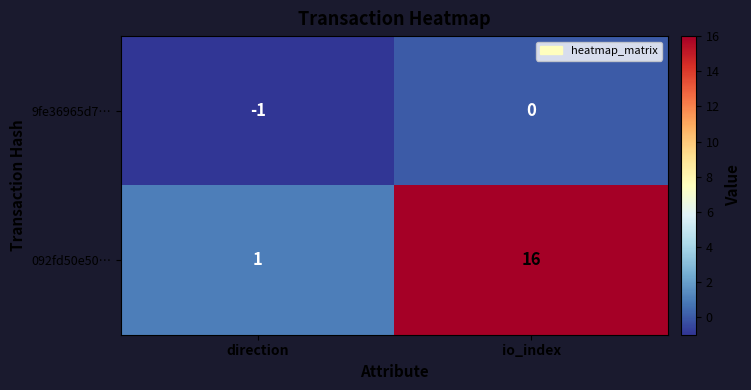

Is it true that 092fd50e50… equals 16 at io_index?

True